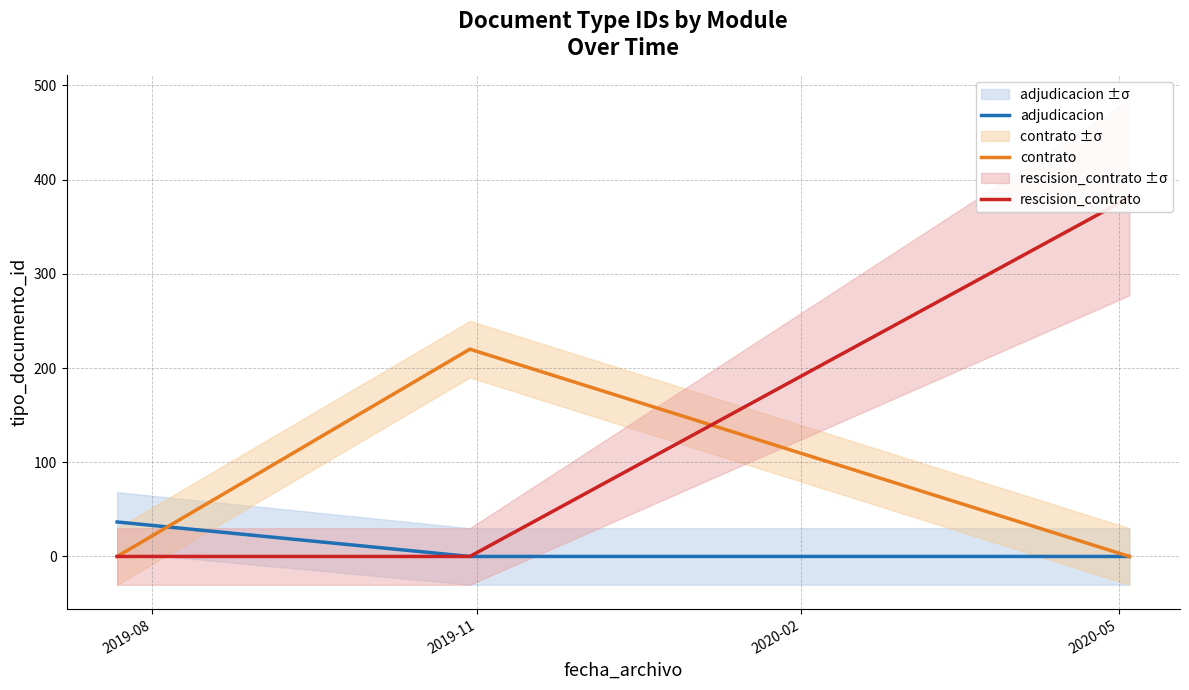

What is the highest value of the contrato series?

220.0